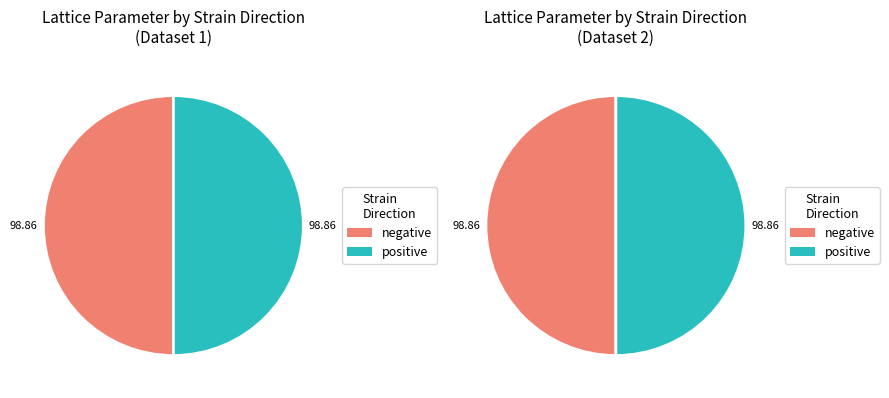

Is 7 the majority of the pie?

No